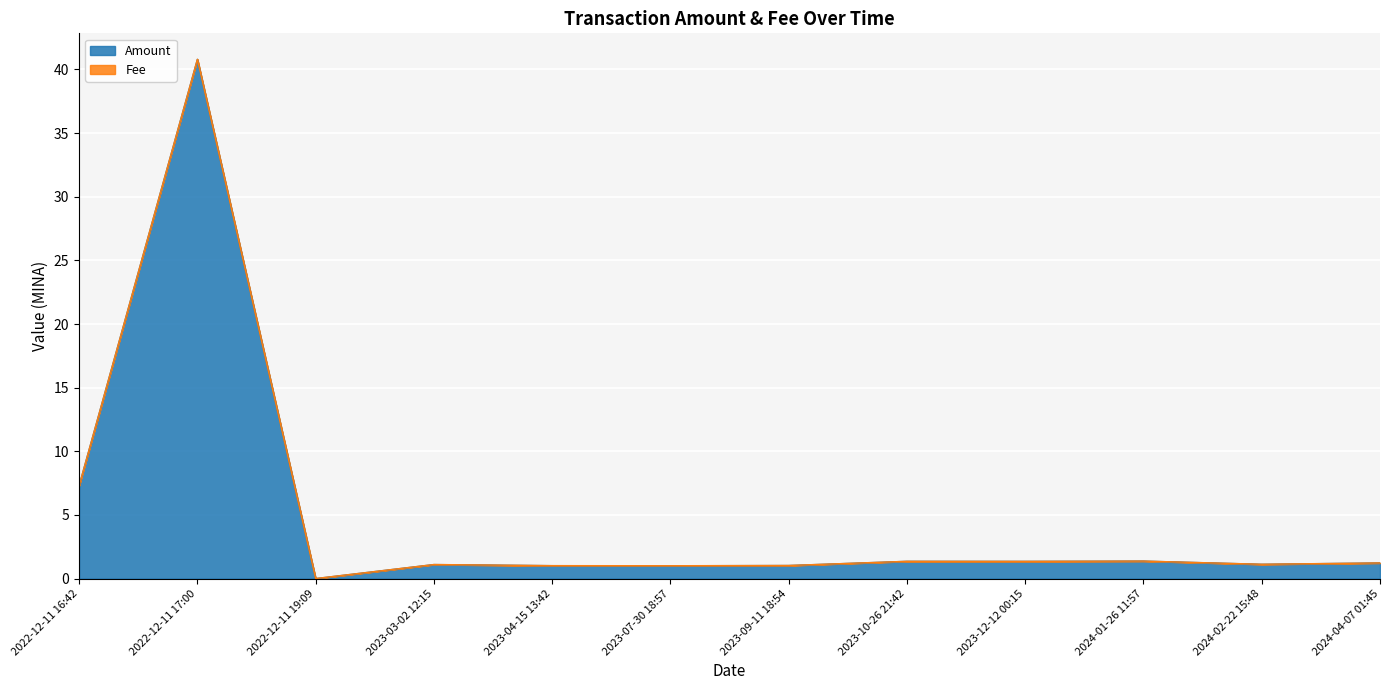

Reading left to right, list all the values displayed in this chart.

2022-12-11 16:42=7.3	2022-12-11 17:00=40.8	2022-12-11 19:09=0.0	2023-03-02 12:15=1.1	2023-04-15 13:42=1.0	2023-07-30 18:57=1.0	2023-09-11 18:54=1.0	2023-10-26 21:42=1.4	2023-12-12 00:15=1.4	2024-01-26 11:57=1.4	2024-02-22 15:48=1.1	2024-04-07 01:45=1.2